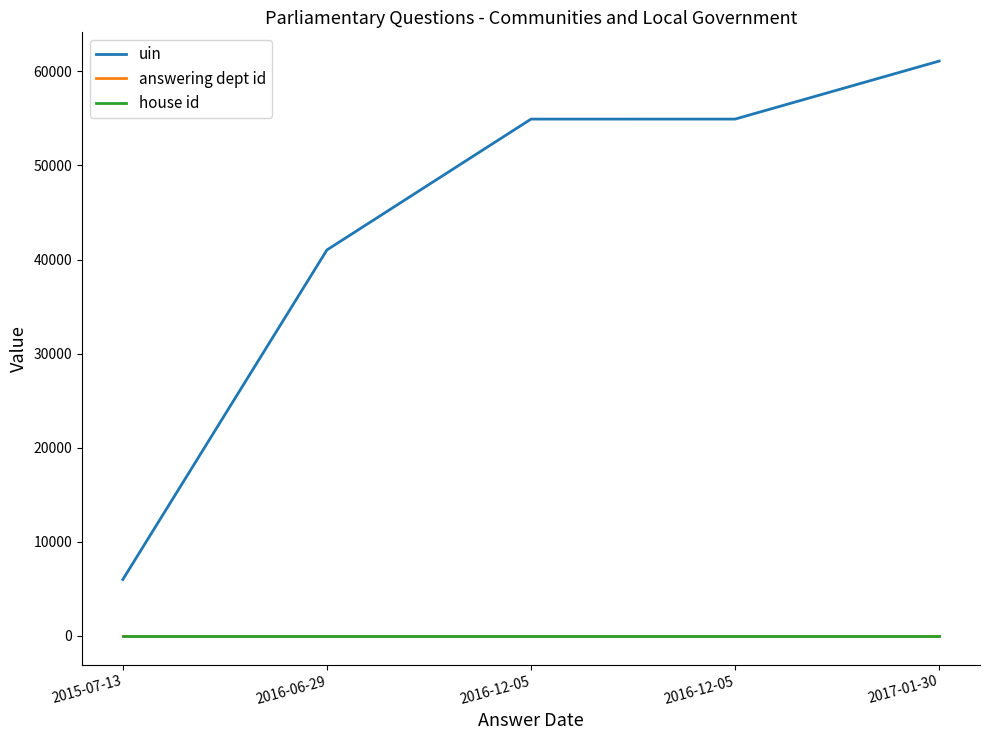

Where is uin nearest to the value 33544?

2016-06-29